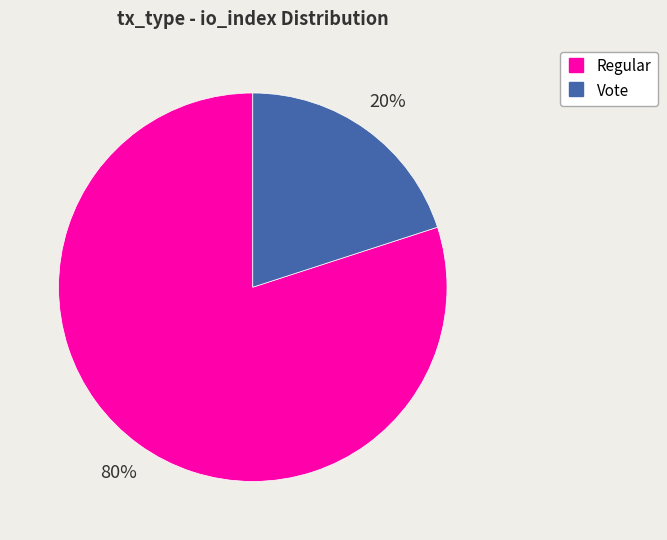

To the nearest percent, what is the average slice percentage?

50%